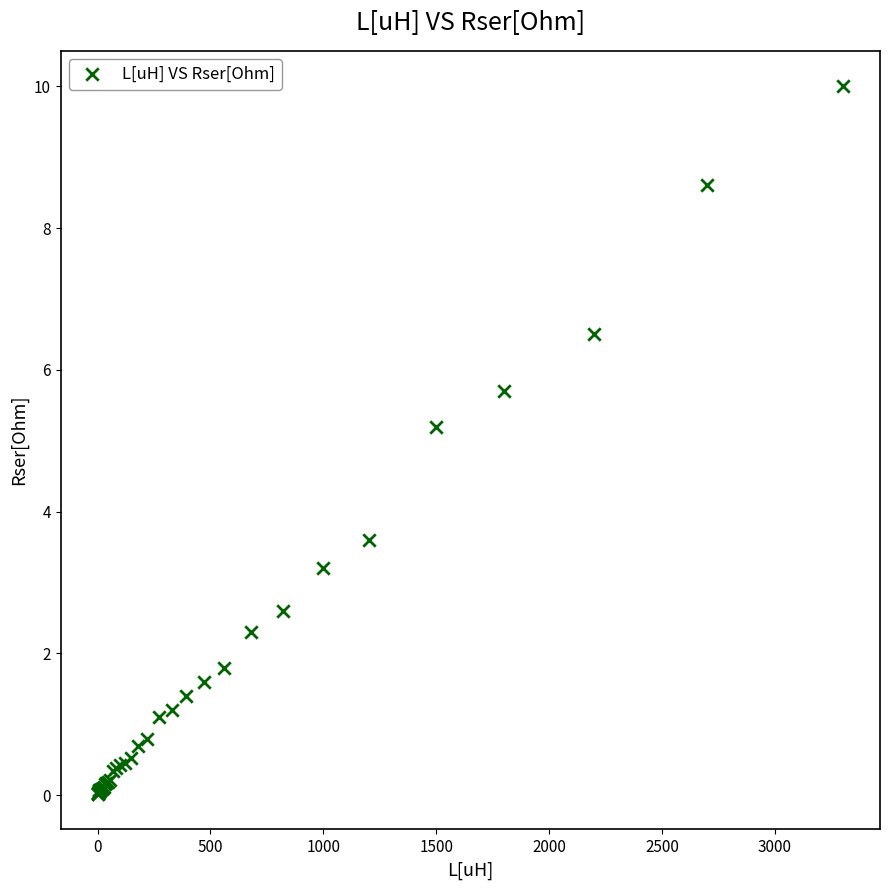

What Y value in the scatter plot is closest to 5?

5.2